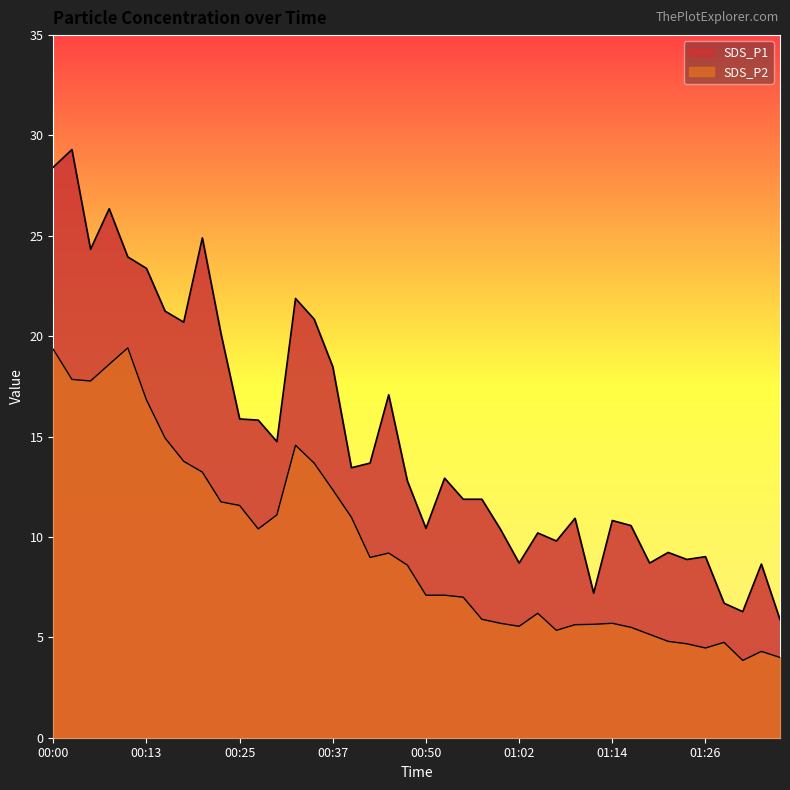

How many values in the SDS_P1 series exceed 12?

21